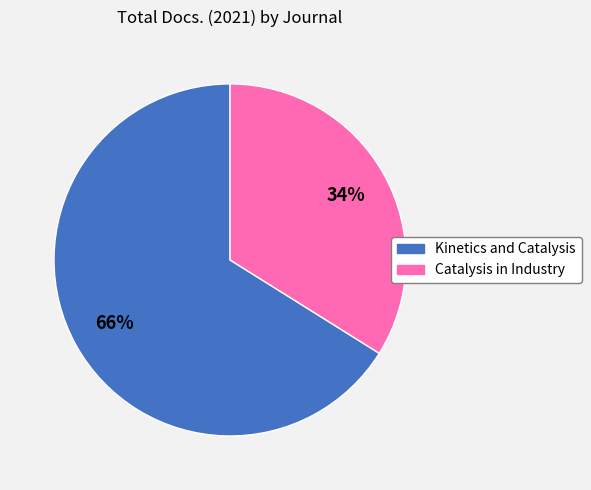

To the nearest percent, what is the average slice percentage?

50%